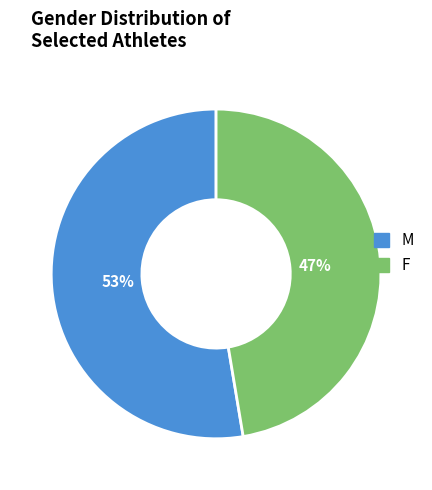

Combined, do F and M account for over 50%?

Yes